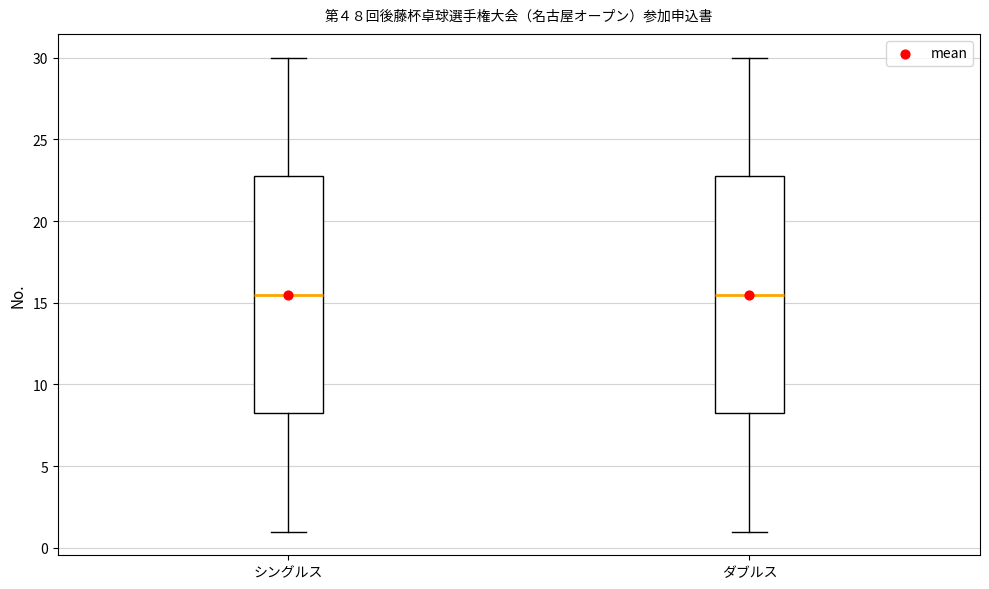

Reading left to right, transcribe this box plot: for each box, give where its median line is, the range the box spans, and where its two whiskers end, as read against the y-axis. The values are not printed on the chart, so give them approximately, as read against the axis.

シングルス: median 15.5, box 8.5 to 23.0, whiskers 1.0 to 30.0
ダブルス: median 15.5, box 8.5 to 23.0, whiskers 1.0 to 30.0